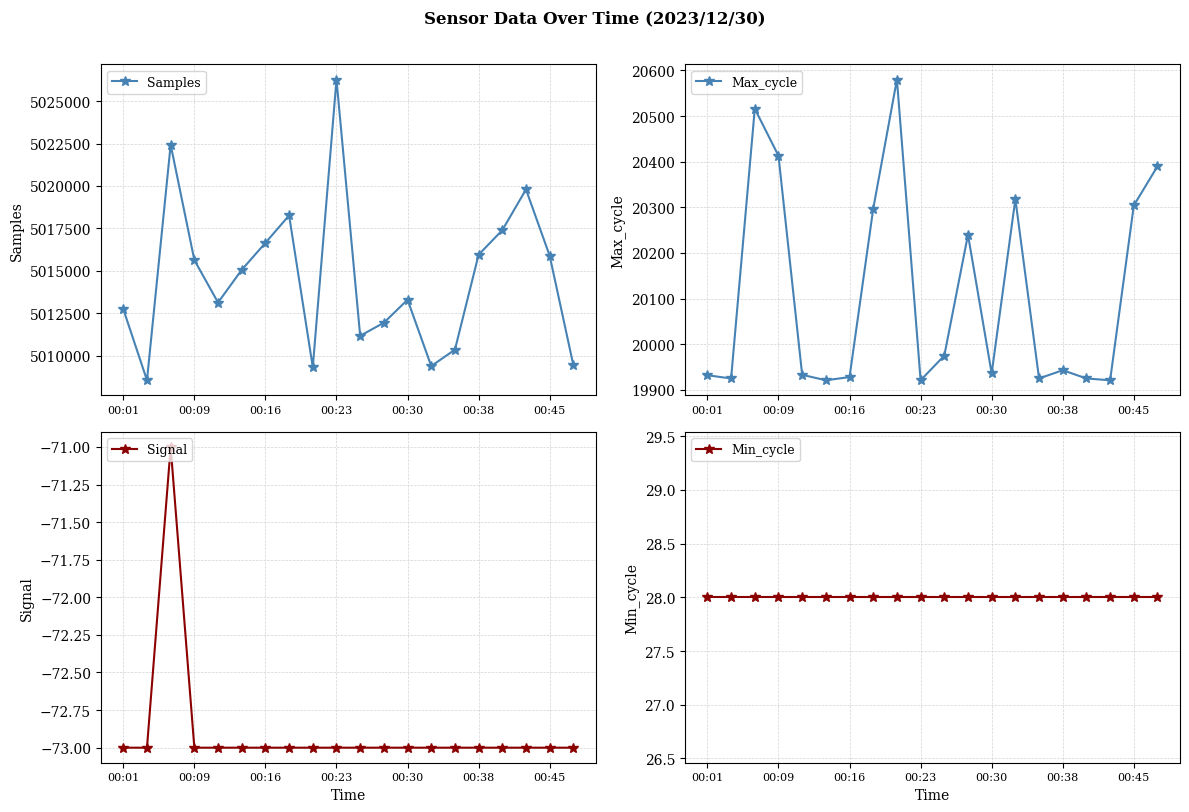

At how many categories does at least one series exceed 1118242?

20